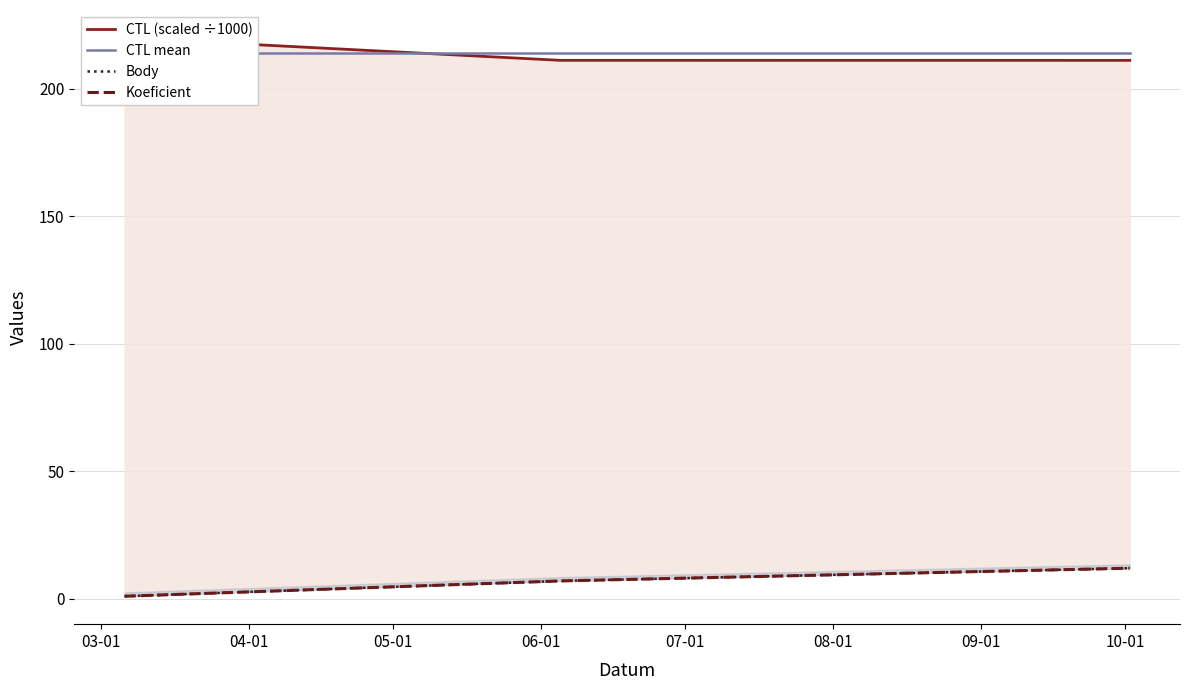

Read the CTL mean value at 04-01.

214.0